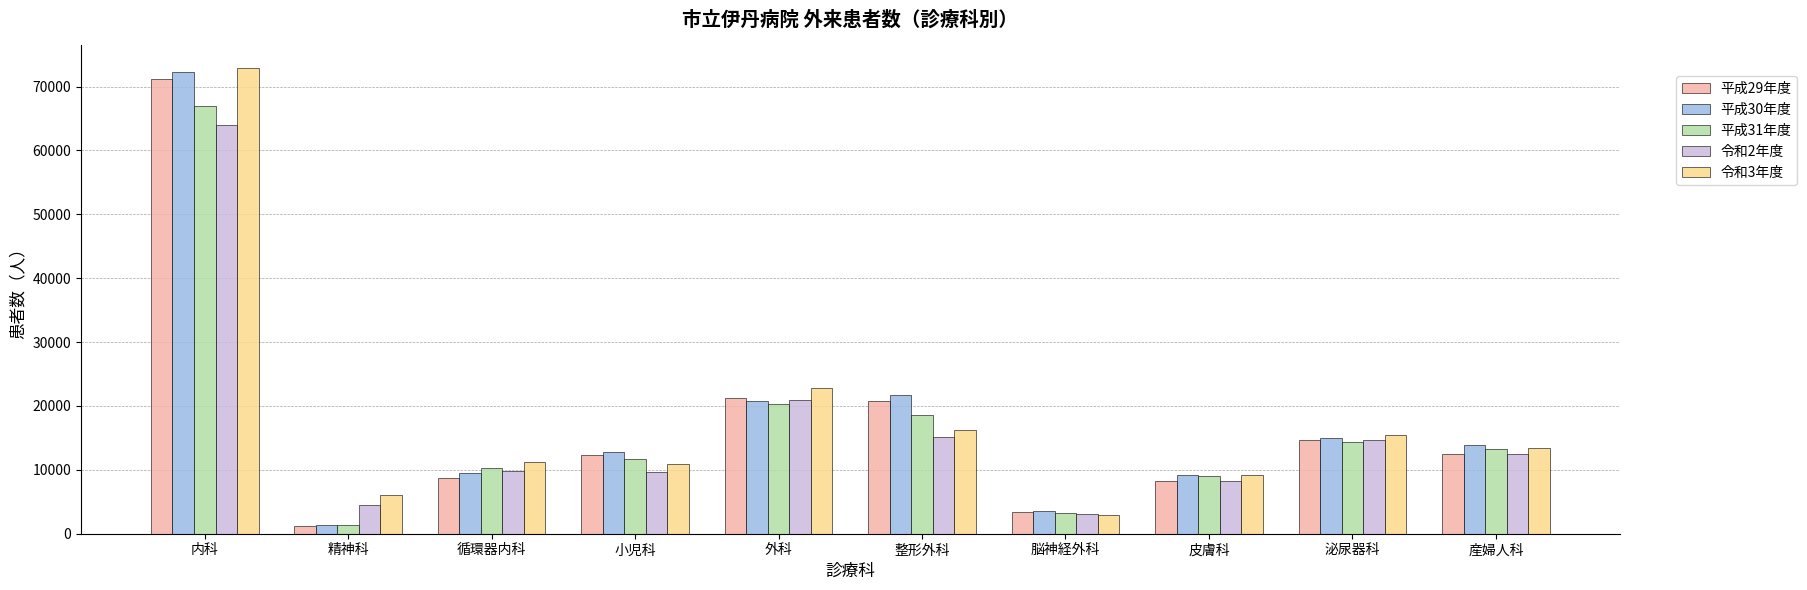

What is the spread (max minus min) of values at 皮膚科?

970